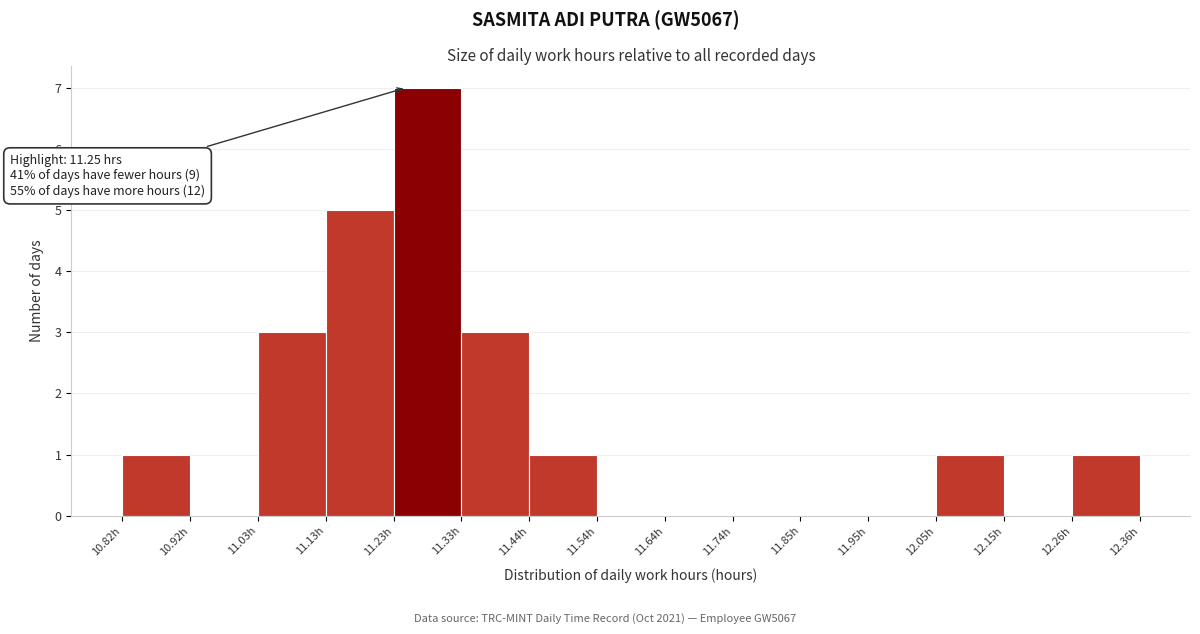

Over which range of the x-axis is the bar tallest?

11.24 to 11.34